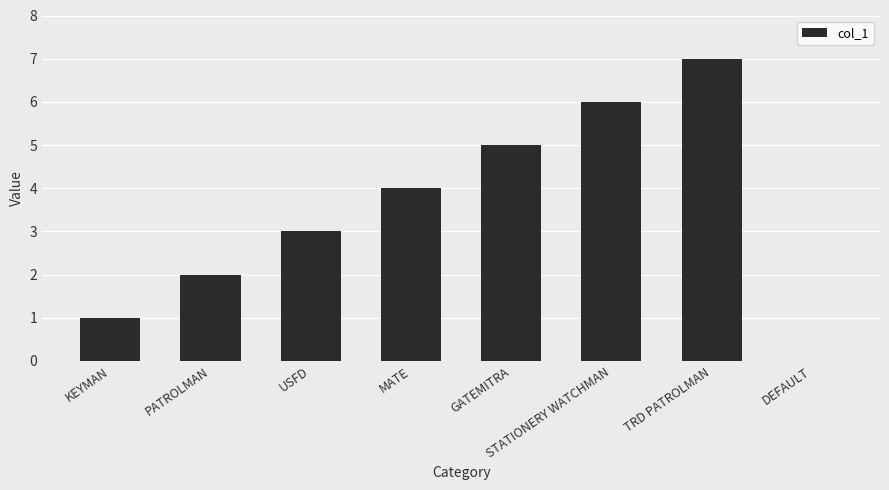

How many data points does each series have?

8